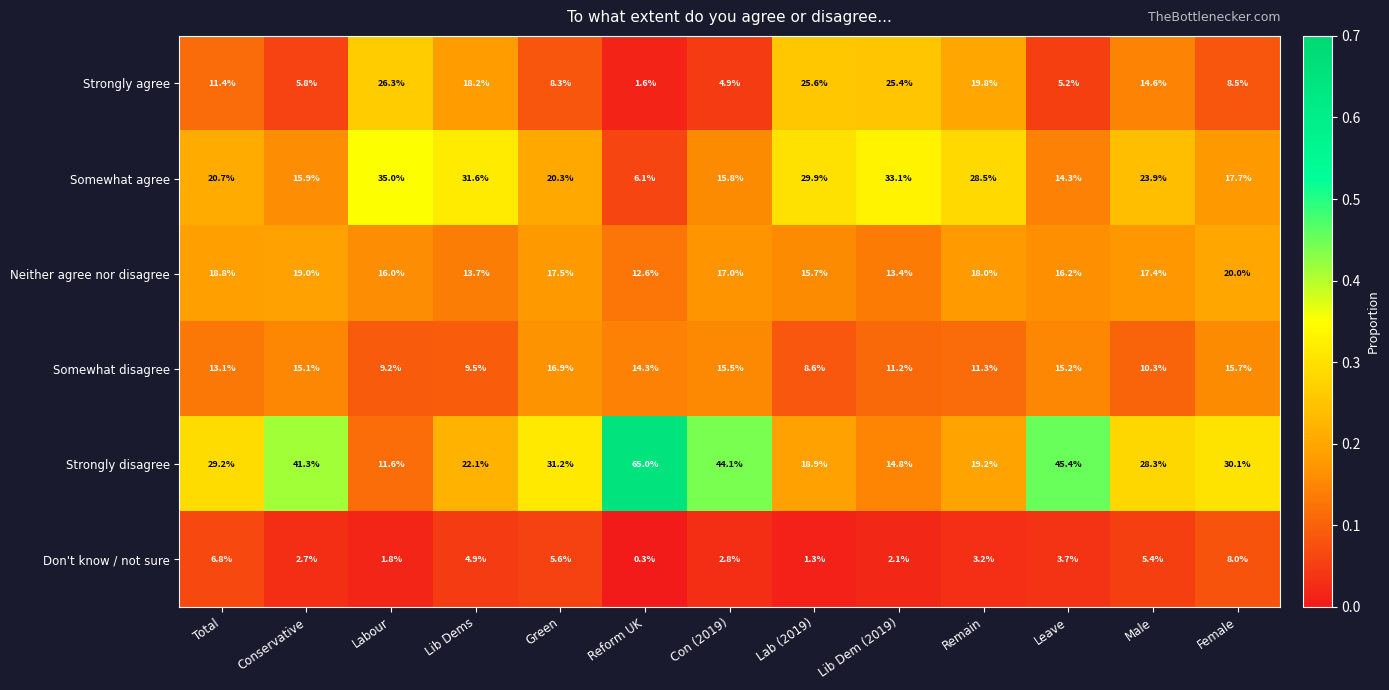

What is the difference between the second highest and minimum values in the Strongly disagree series?

33.8